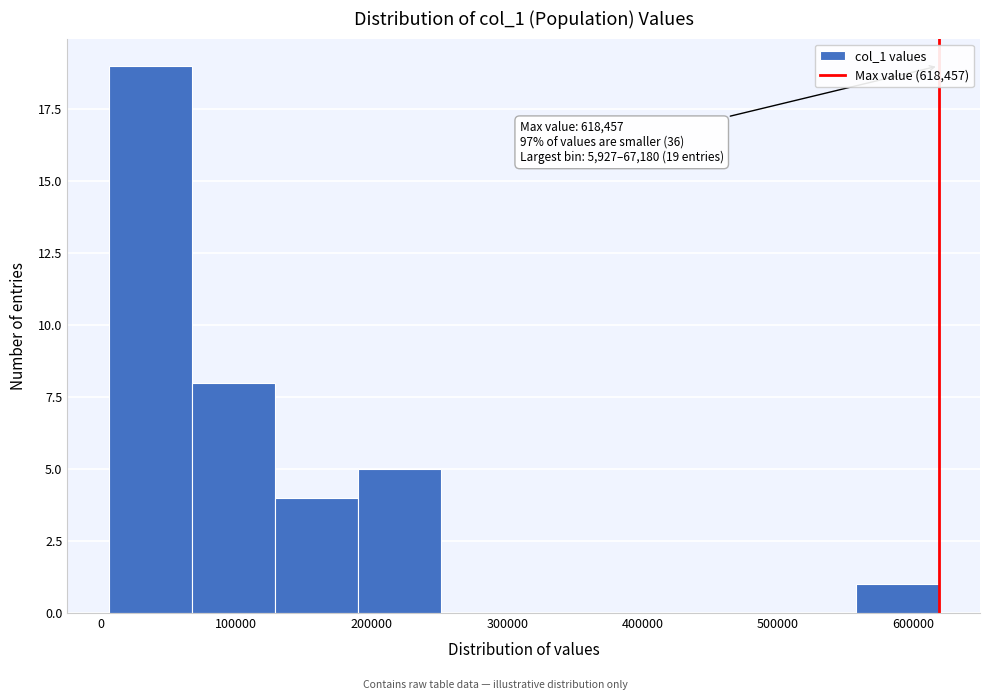

Which range on the x-axis has the tallest bar?

10000 to 70000